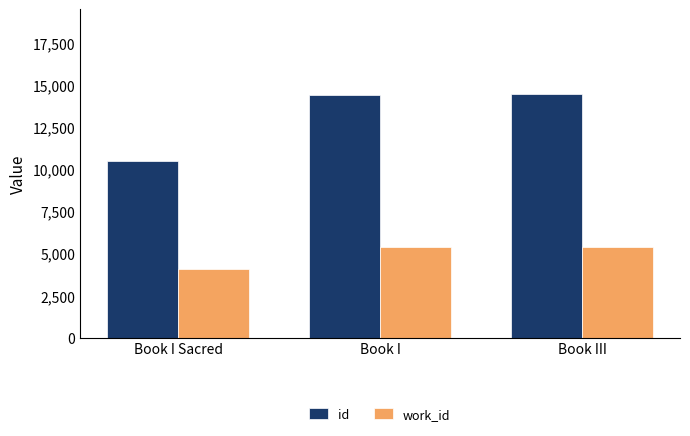

What position from the right is Book I?

2